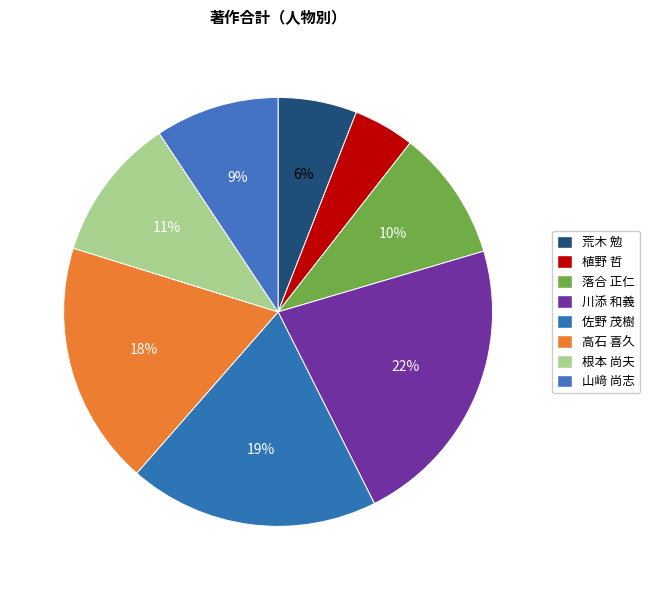

What percentage is the 山﨑 尚志 slice, to the nearest percent?

9%